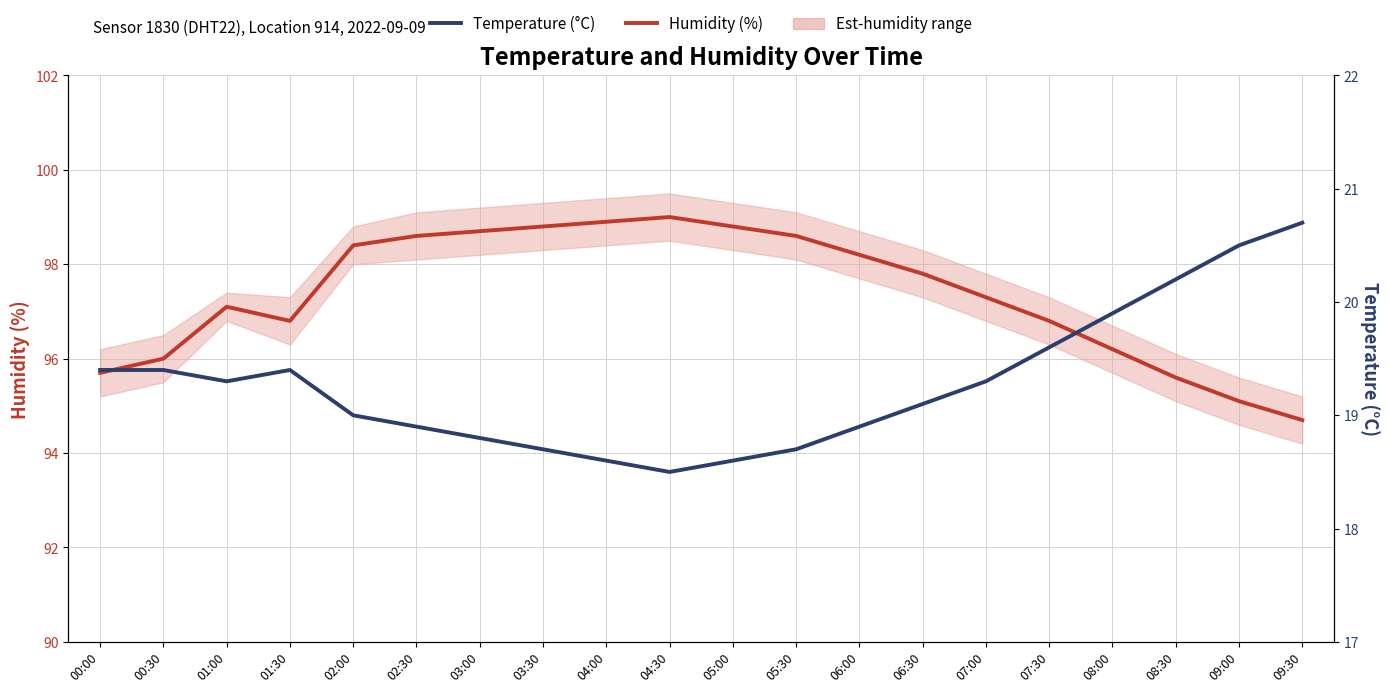

How many categories are shown in the chart?

20